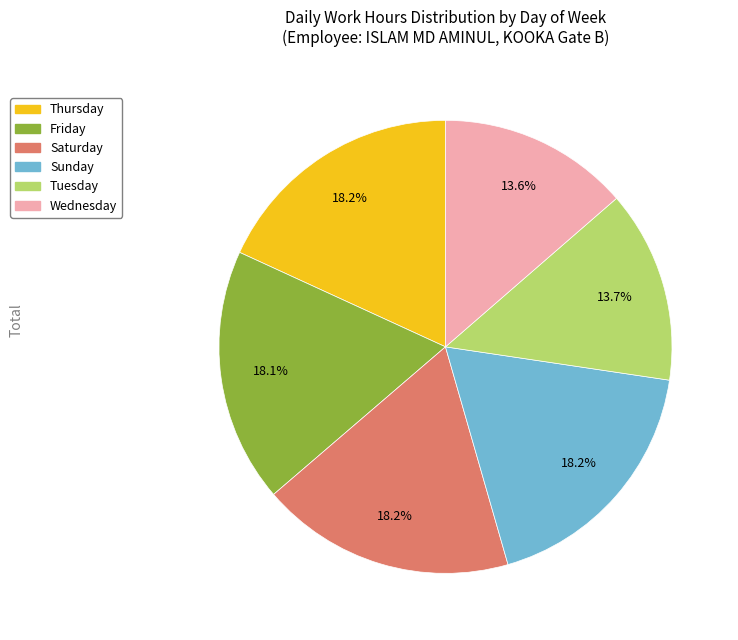

Does any single category account for the majority?

No